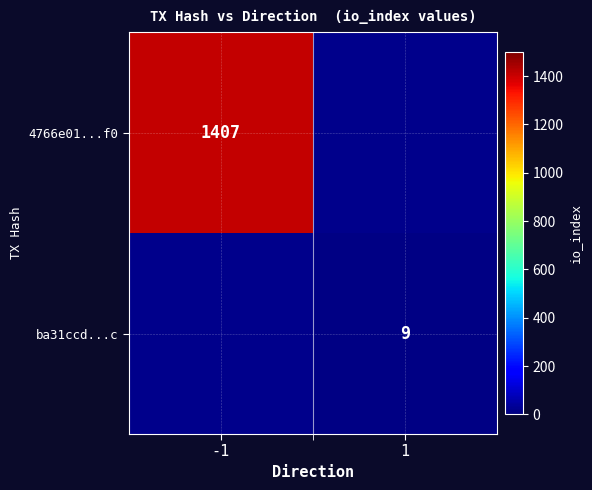

Is it true that ba31ccd...c equals 9 at 1?

True